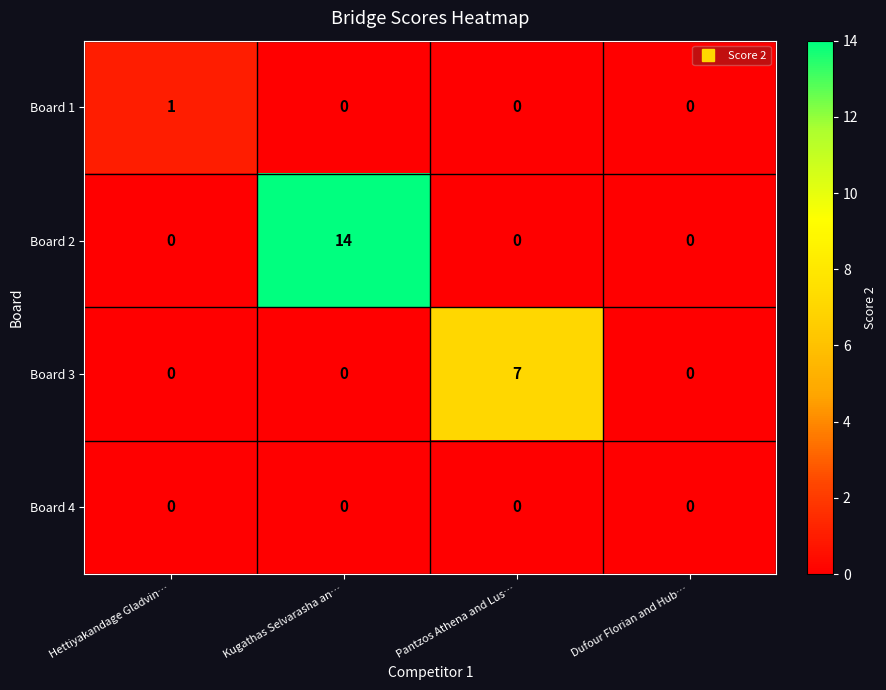

Rank the series by their maximum value, from highest to lowest.

Board 2, Board 3, Board 1, Board 4